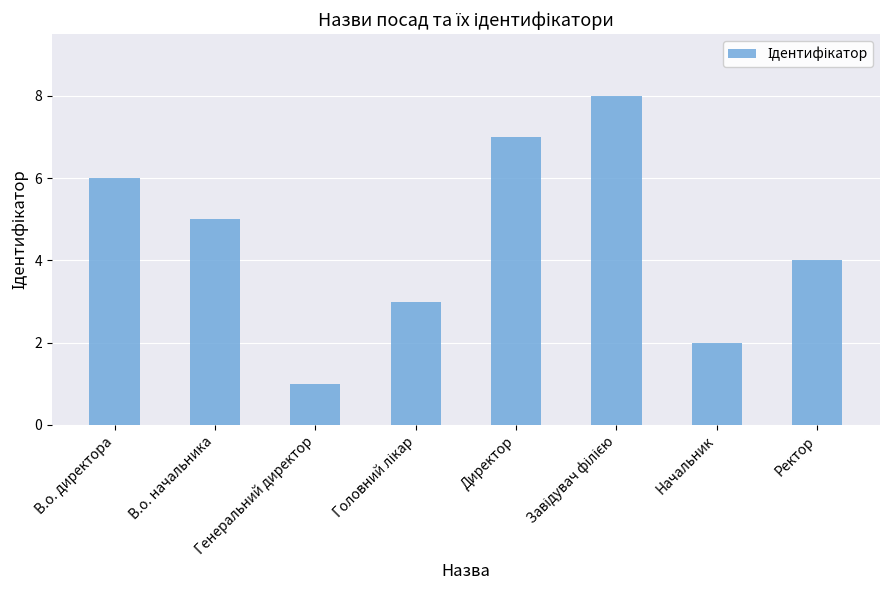

How many series are shown in this chart?

1